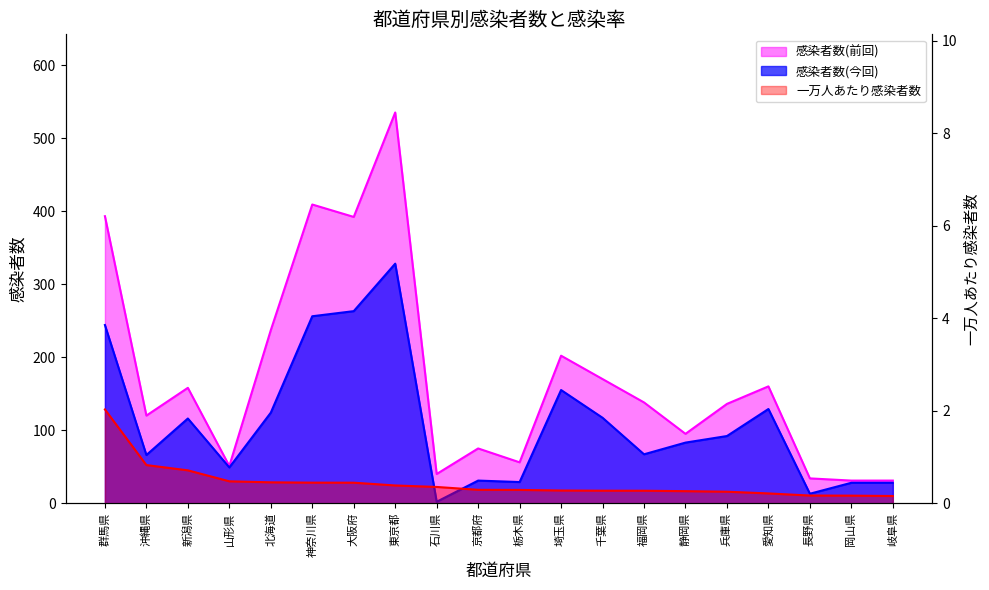

What position from the right is 群馬県?

20